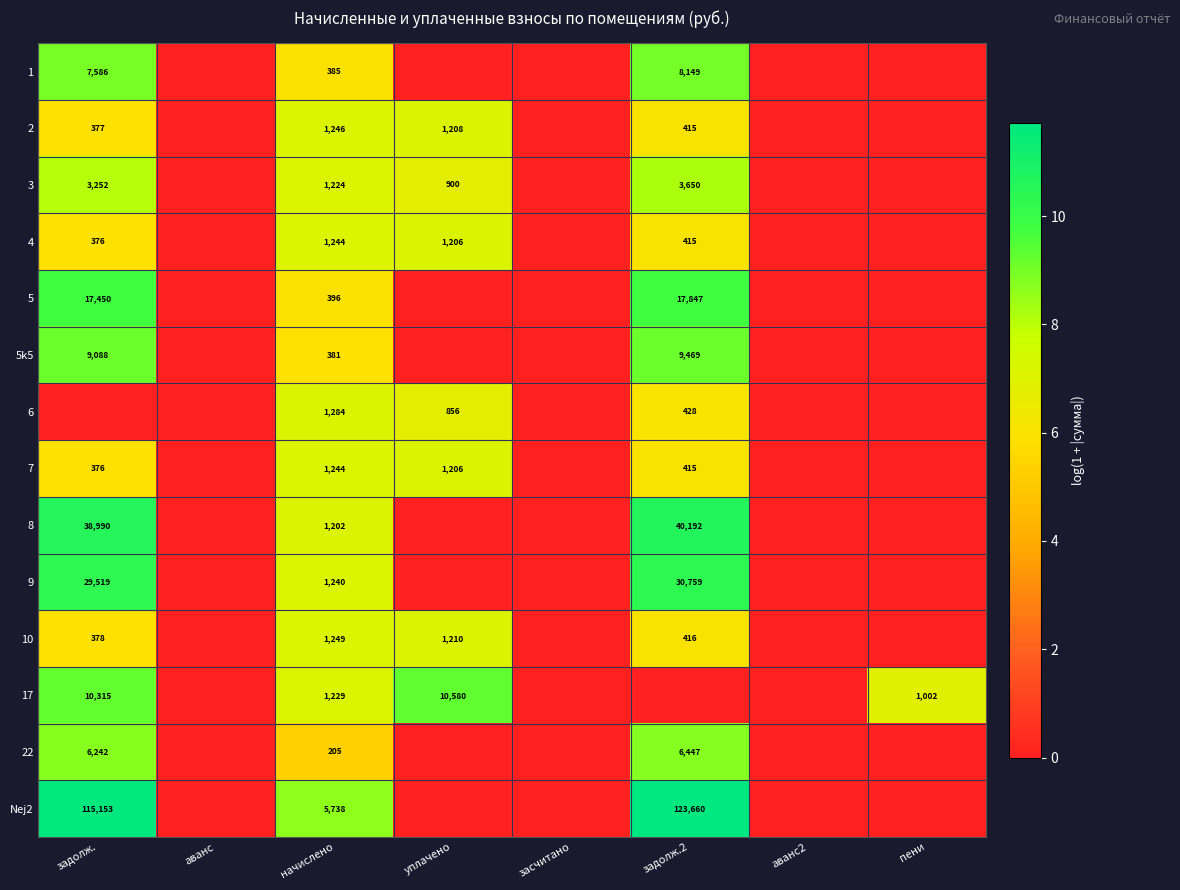

What is the total value across all series at начислено?

18267